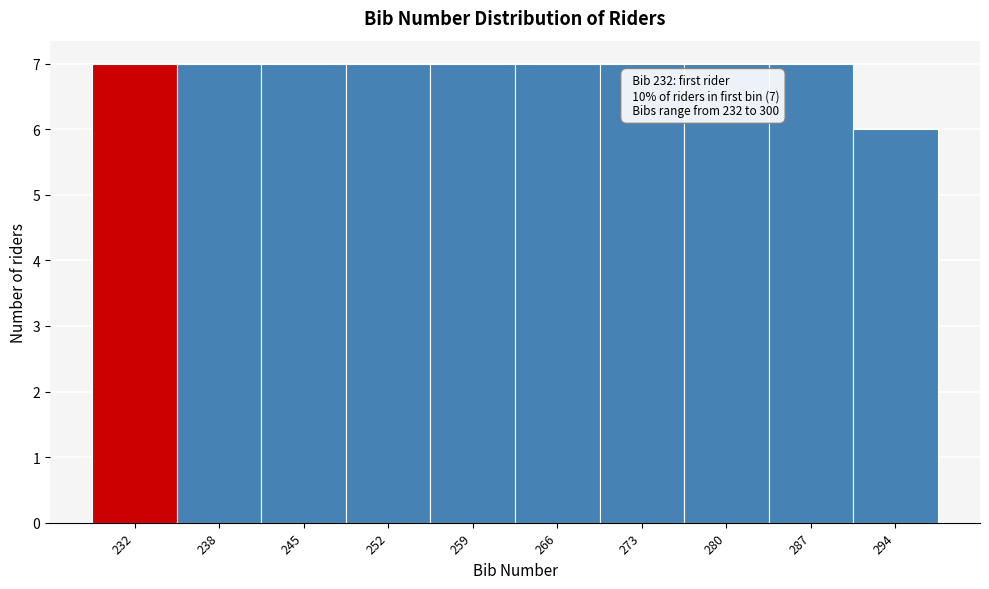

Reading left to right, extract all data points from this chart.

232=7	238=7	245=7	252=7	259=7	266=7	273=7	280=7	287=7	294=6